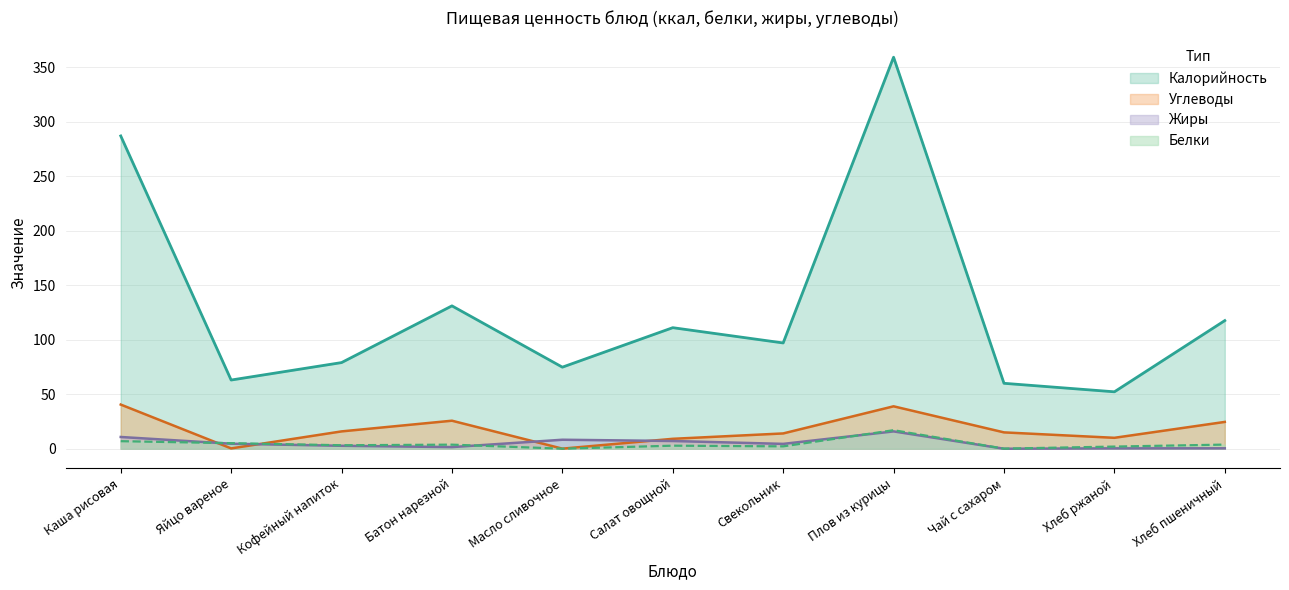

What is the label of the 11th point from the left?

Хлеб пшеничный